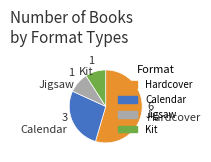

What is the largest slice in the pie chart?

Hardcover